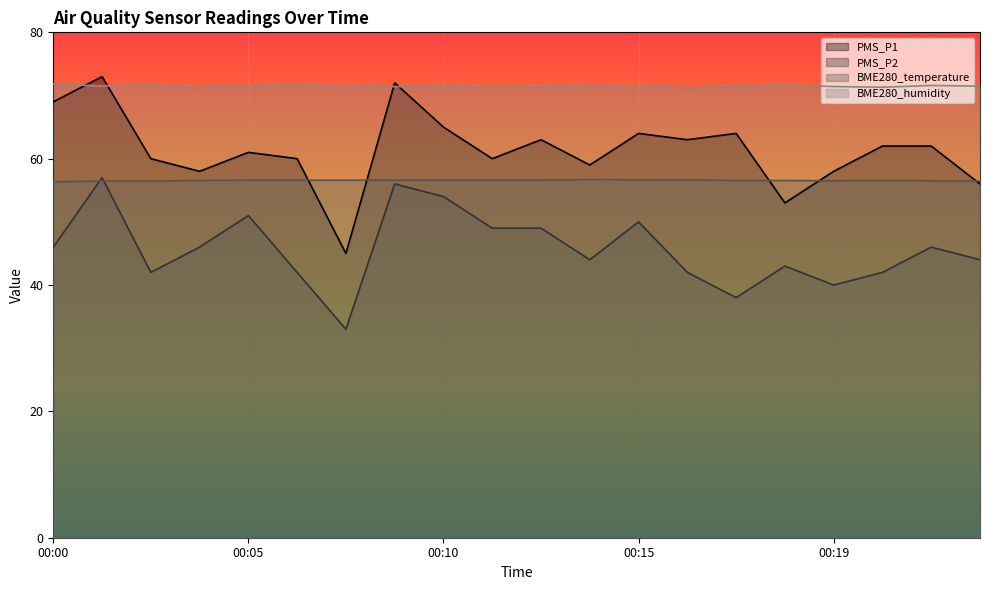

What are all the series names shown in the legend?

PMS_P1, PMS_P2, BME280_temperature, BME280_humidity